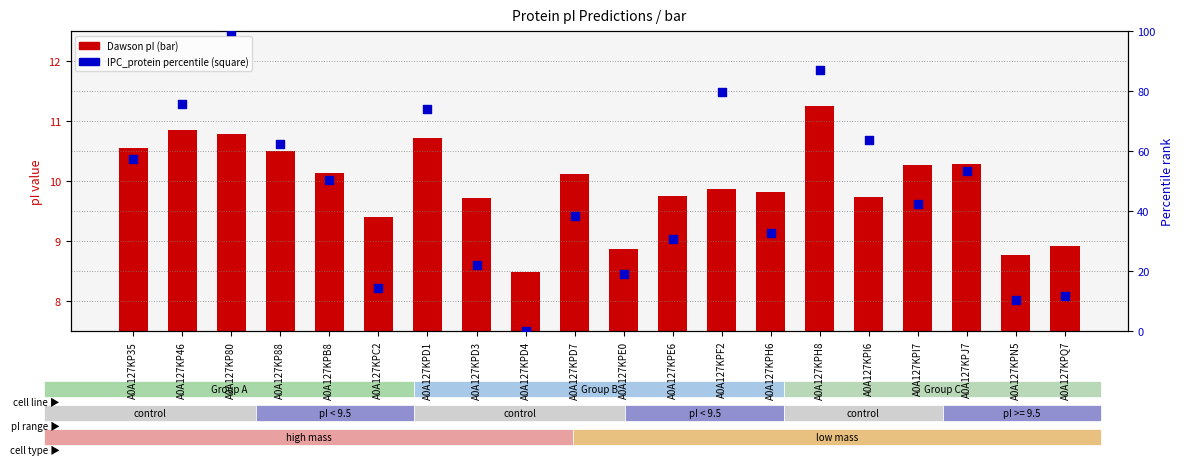

What is the total value across all series at A0A127KPH6?

42.5